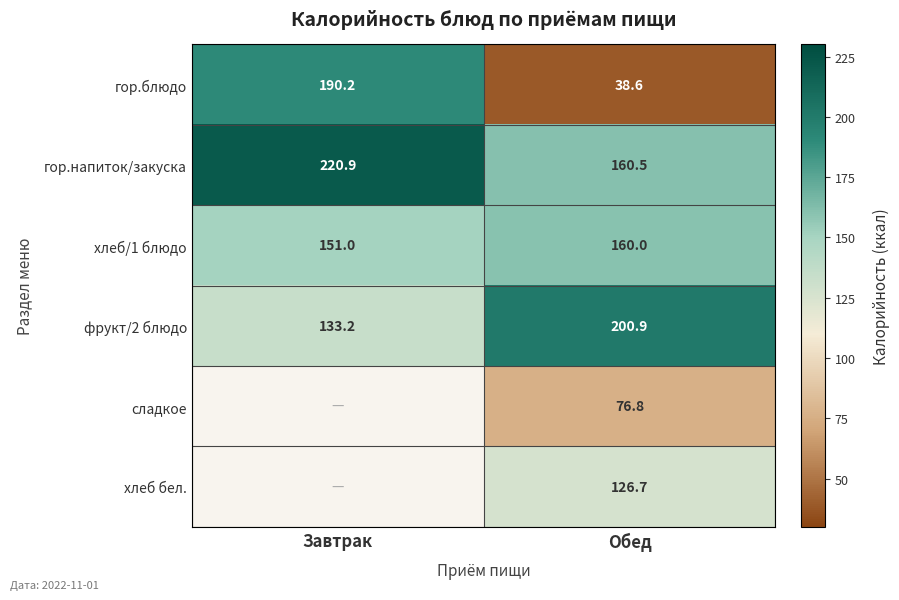

Which category has the highest value in the гор.напиток/закуска series?

Завтрак